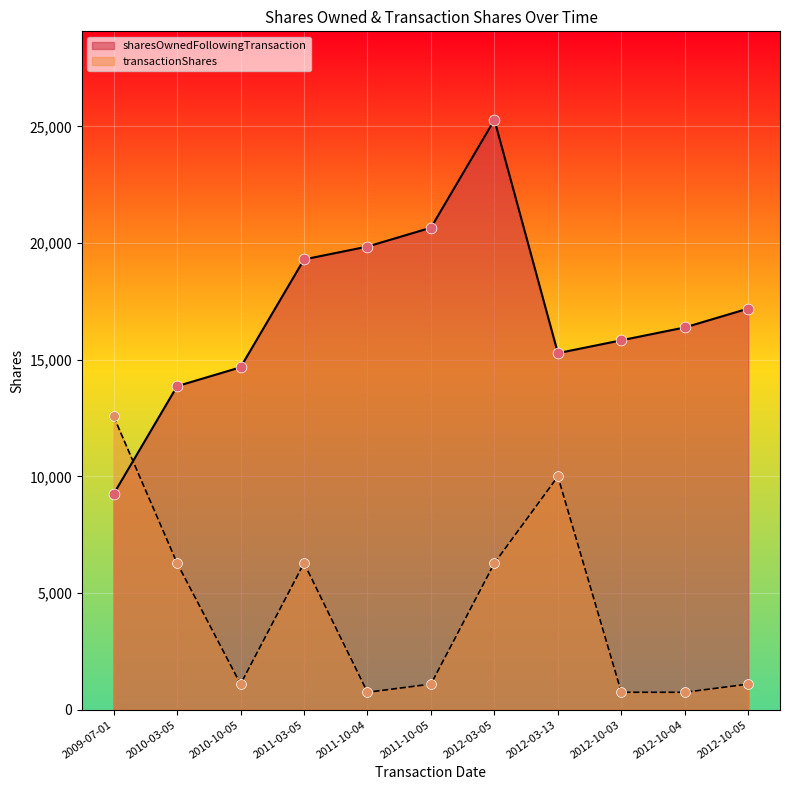

Is the value of transactionShares at 2010-10-05 greater than the value of sharesOwnedFollowingTransaction at 2012-10-03?

No